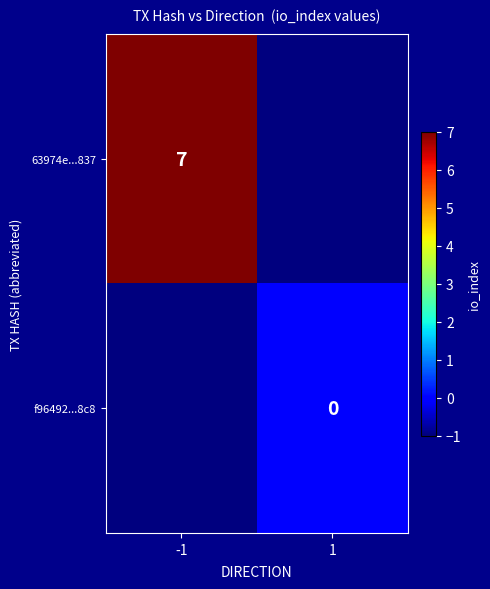

The value of 63974e...837 at -1 is 12. True or false?

False